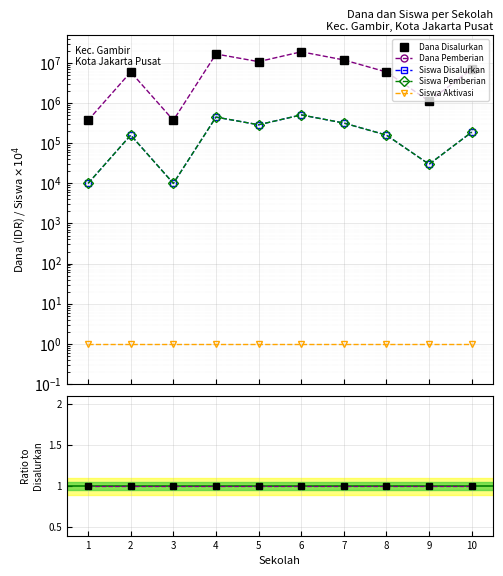

At how many categories does at least one series exceed 9172841?

4